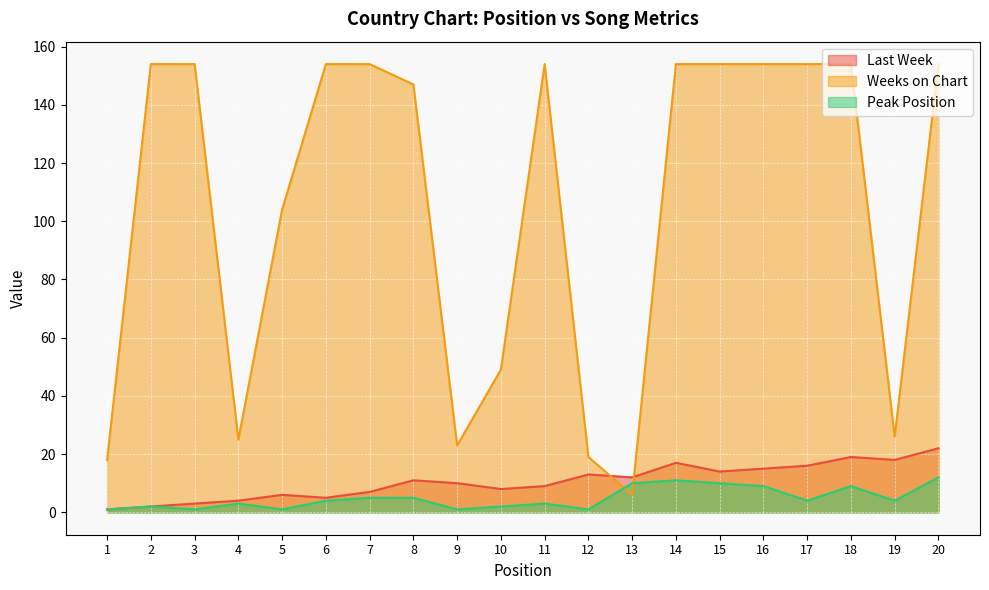

Between 20 and 14, which is larger?

20